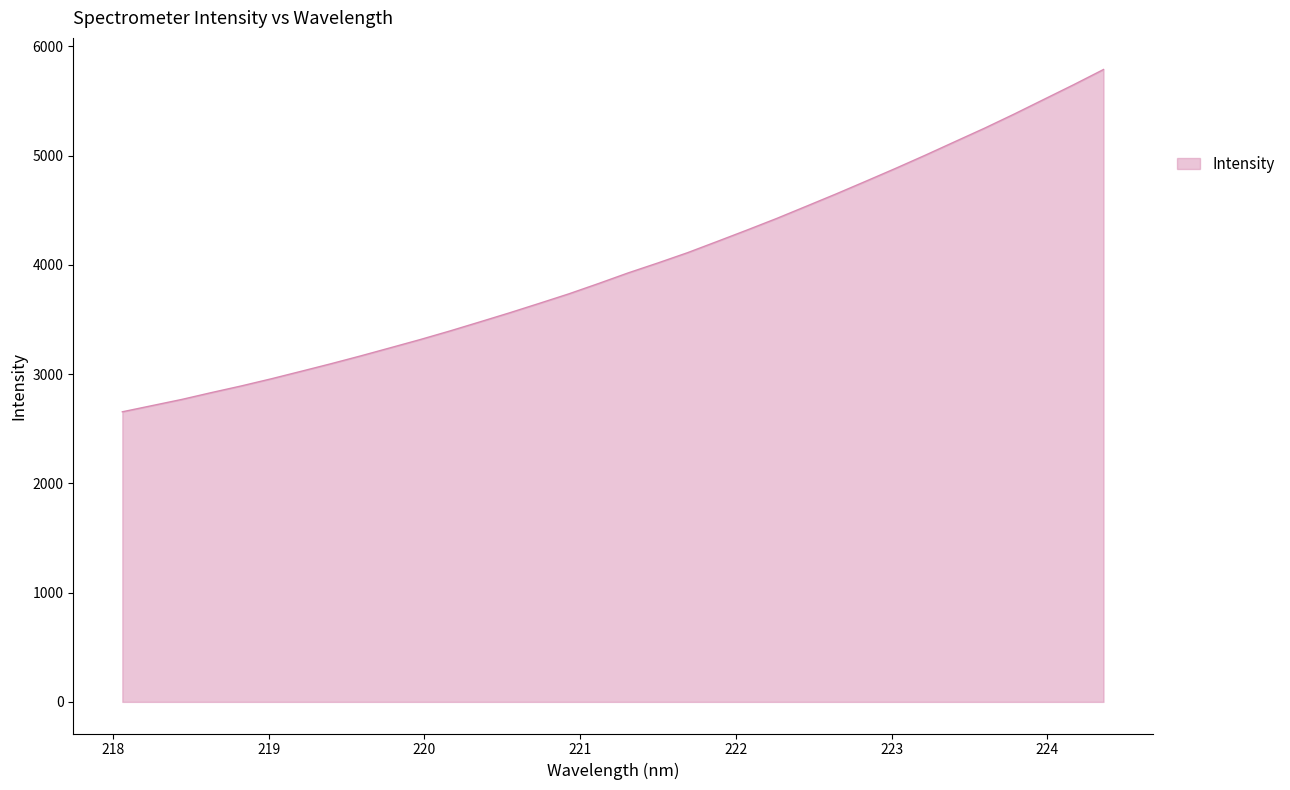

Does the chart have visible grid lines?

No